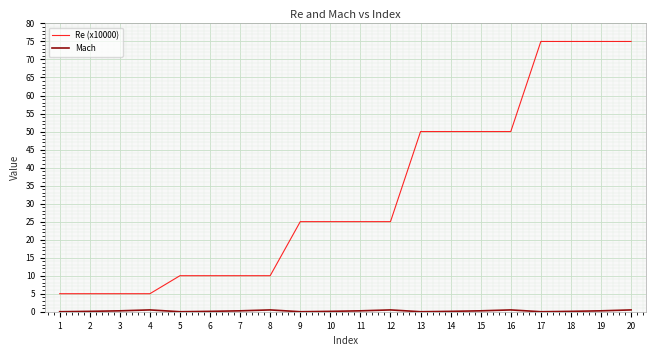

What is the maximum value shown in the chart?

75.0